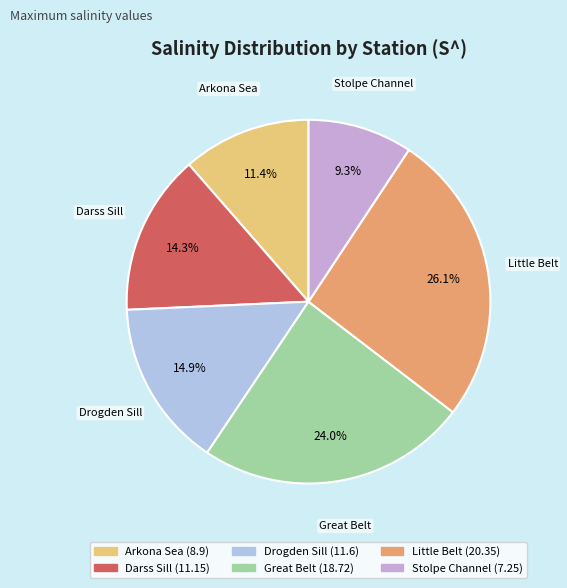

What portion of the pie excludes Arkona Sea?

88.6%